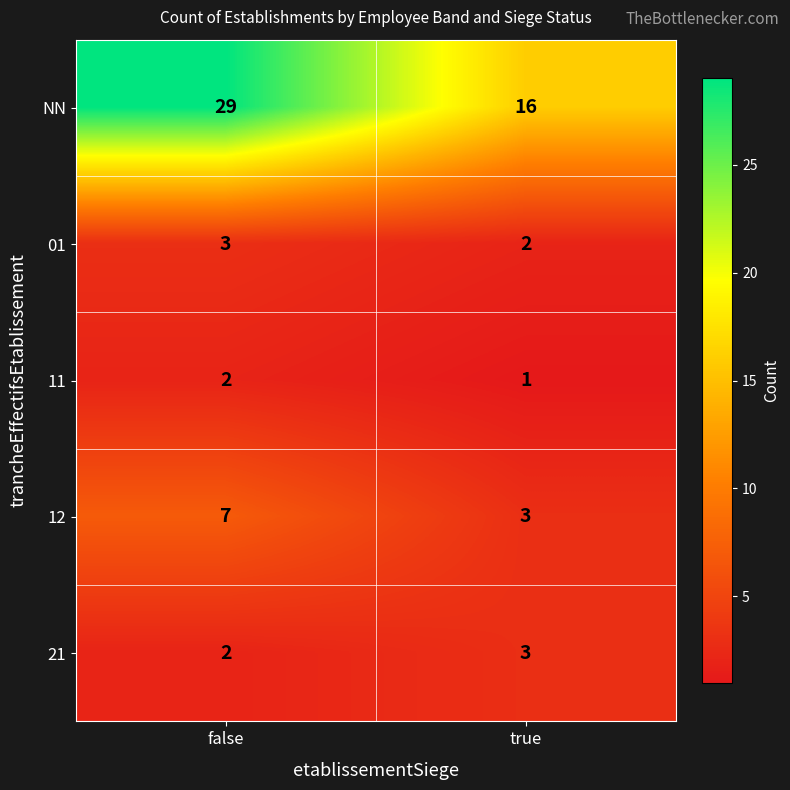

What is the sum of the NN values at true and false?

45